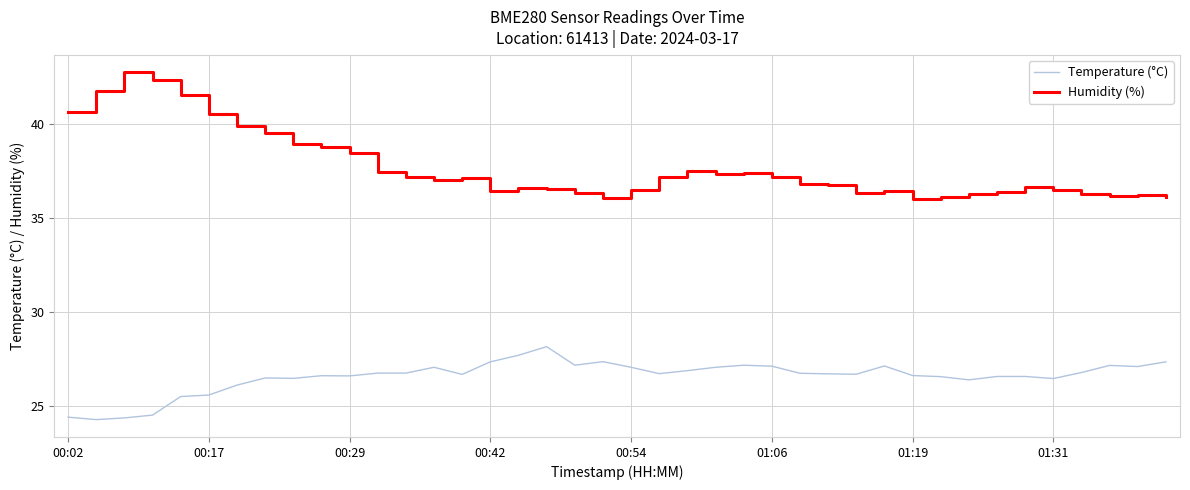

What is the difference between the maximum and minimum values in the Temperature (°C) series?

3.9